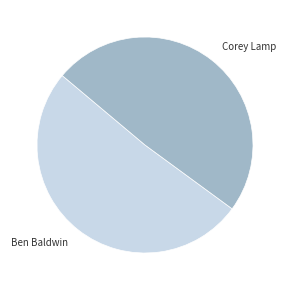

How many segments does this pie chart have?

2